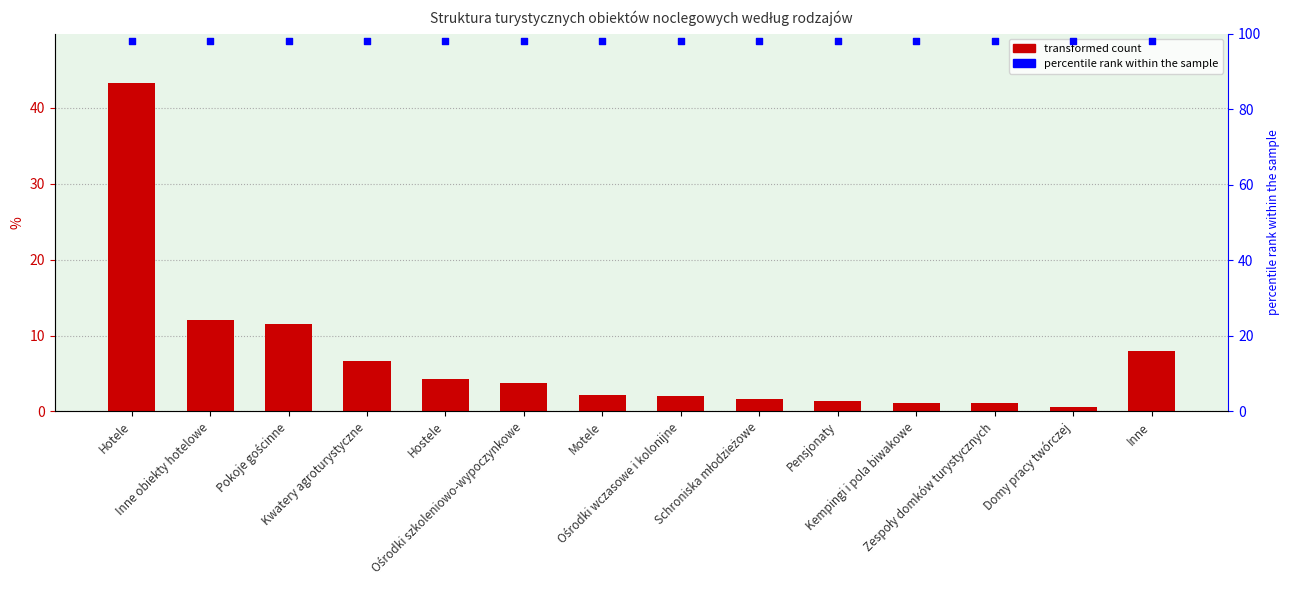

Which series has the largest Y range (max minus min)?

col_1